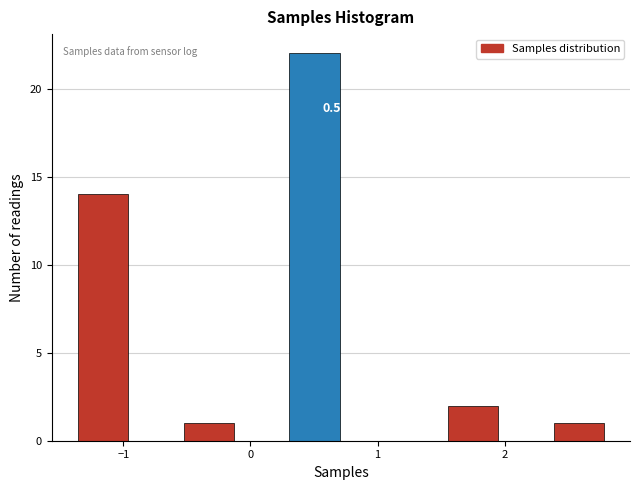

Over which range of the x-axis is the bar tallest?

0.3 to 0.7